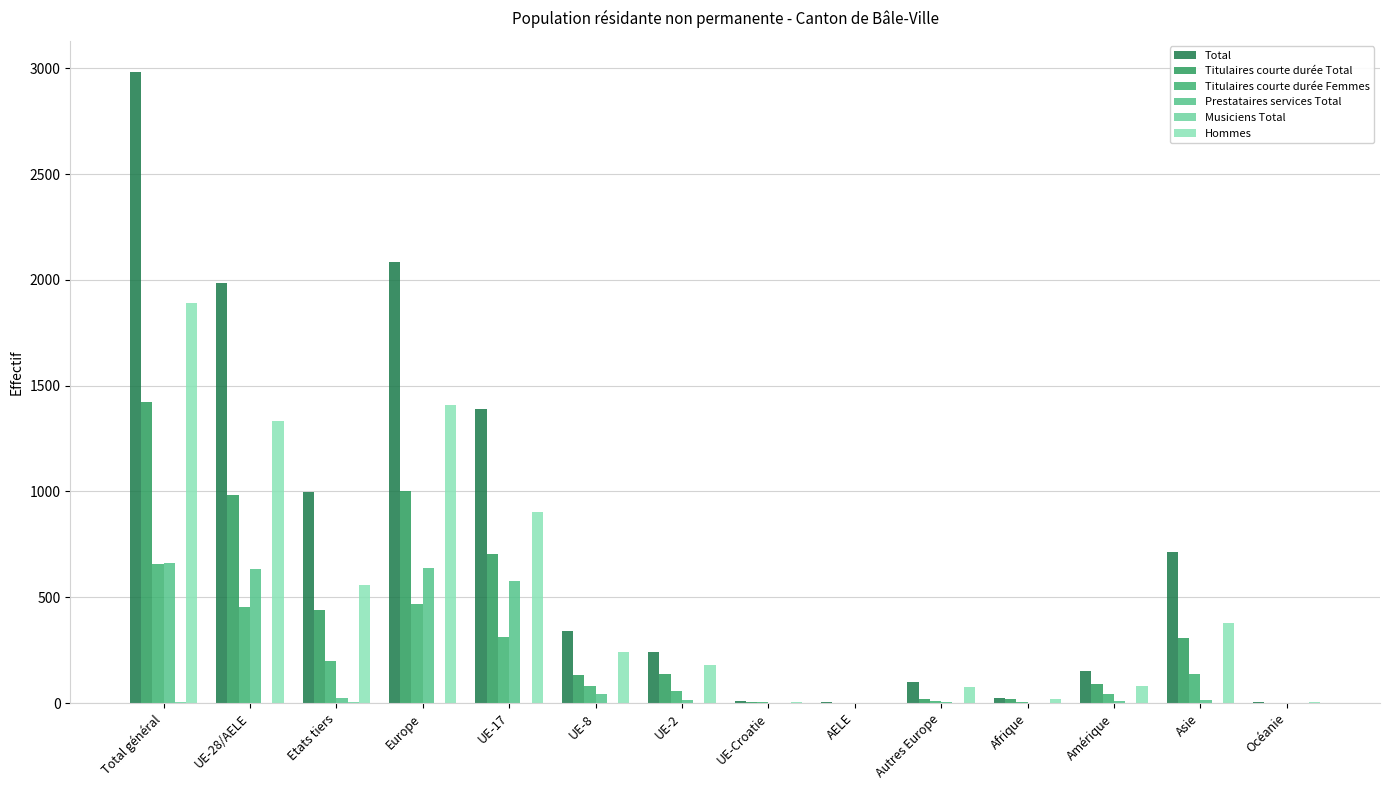

What is the spread (max minus min) of values at Total général?

2978